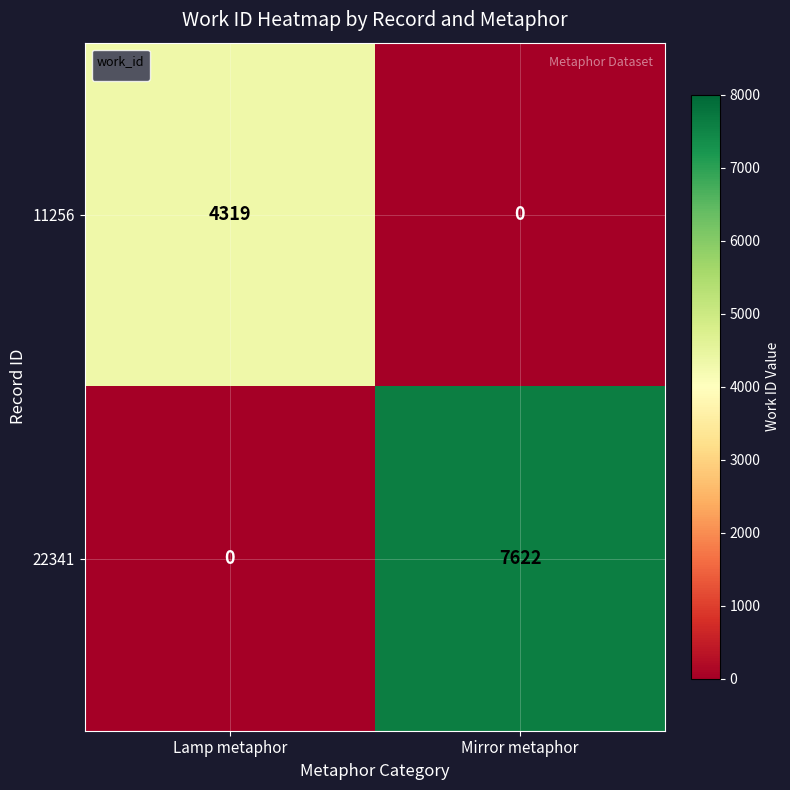

Which series has the largest range (max minus min)?

22341